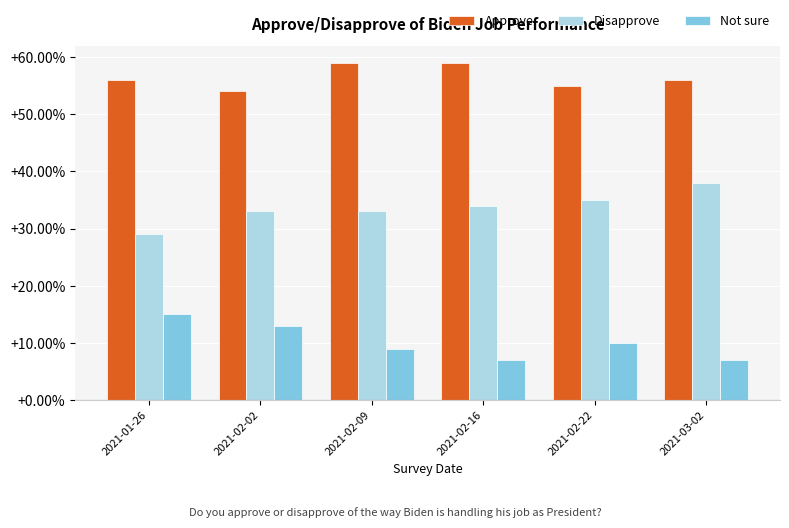

The Not sure series shows 11.8 at 2021-02-16. True or false?

False